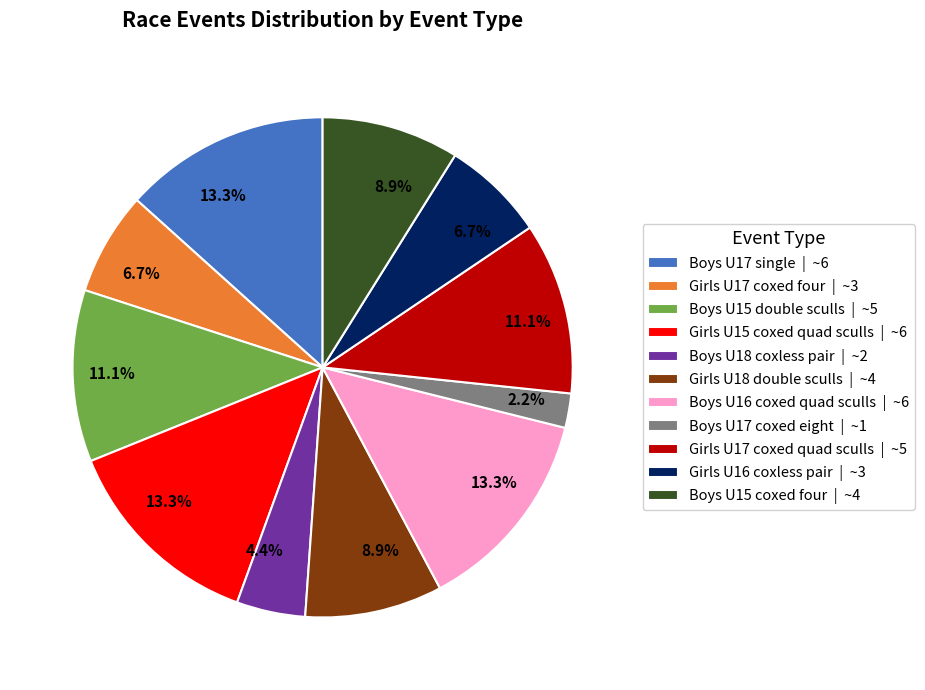

Is it true that Girls U16 coxless pair is 7% of the pie?

True